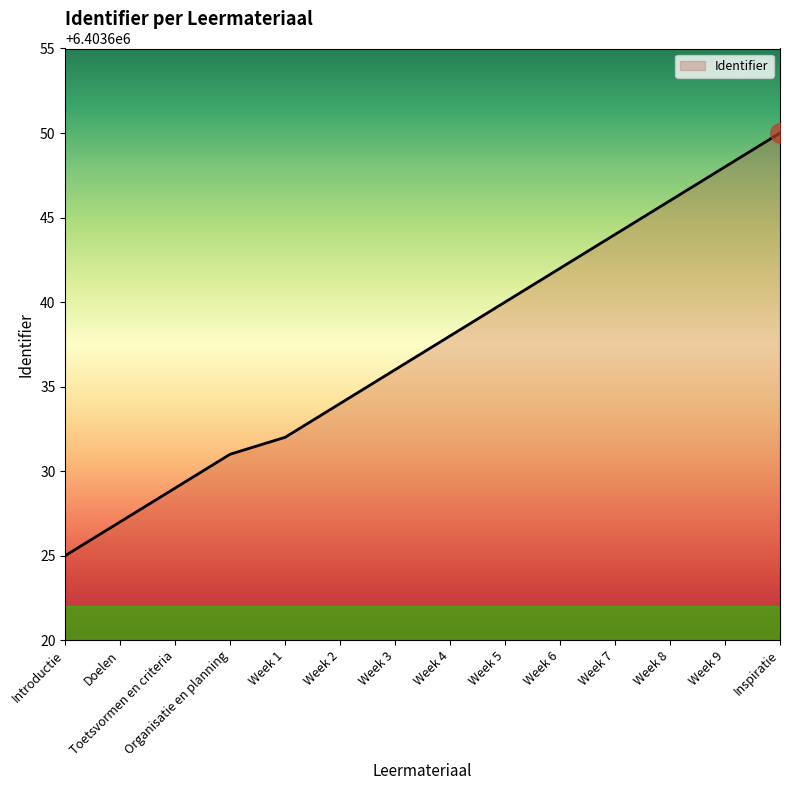

How many values are below 6403638?

7